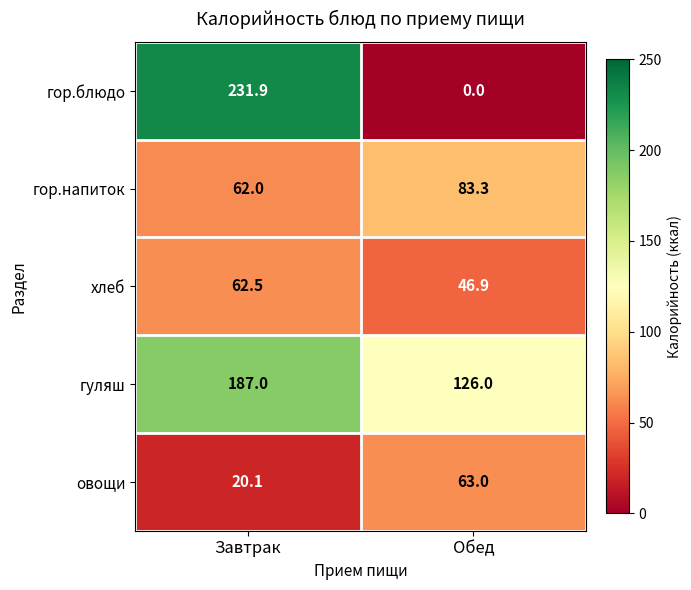

Rank the series at Обед from lowest to highest value.

гор.блюдо, хлеб, овощи, гор.напиток, гуляш